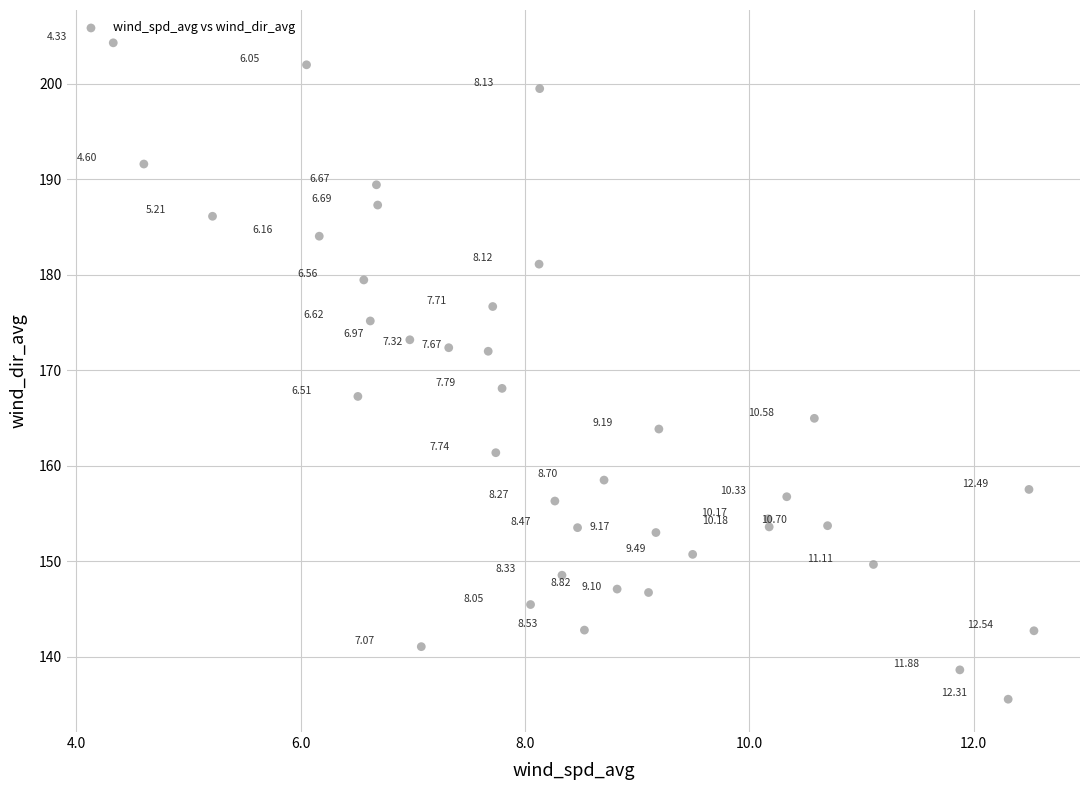

What is the range of X values (max minus min)?

8.2